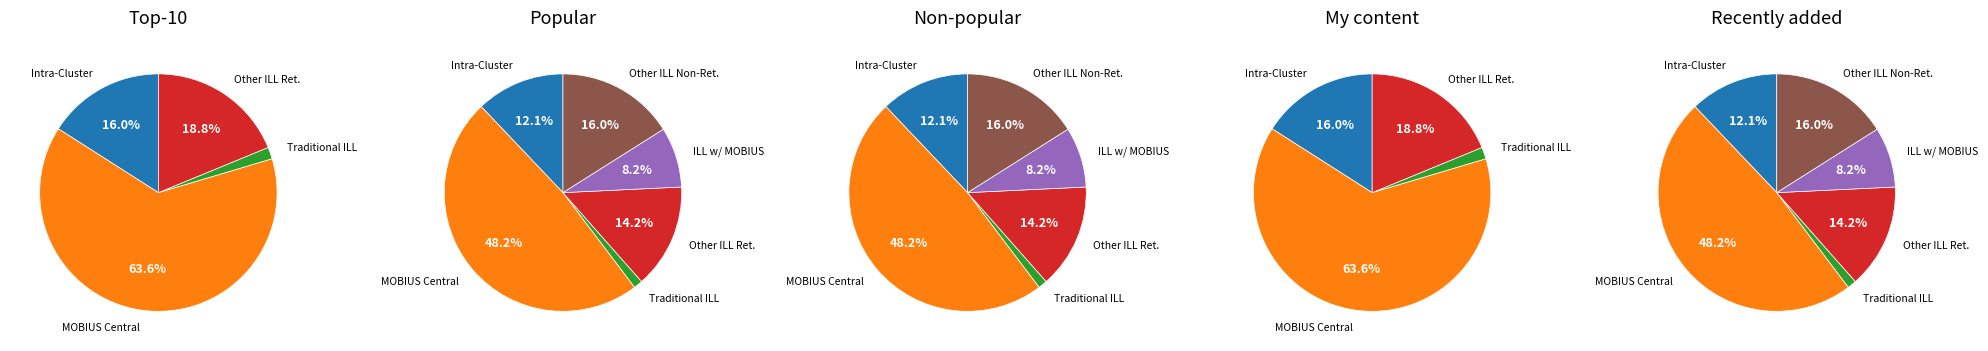

What percentage is NOT represented by Other ILL Returnables Lending?

85.8%